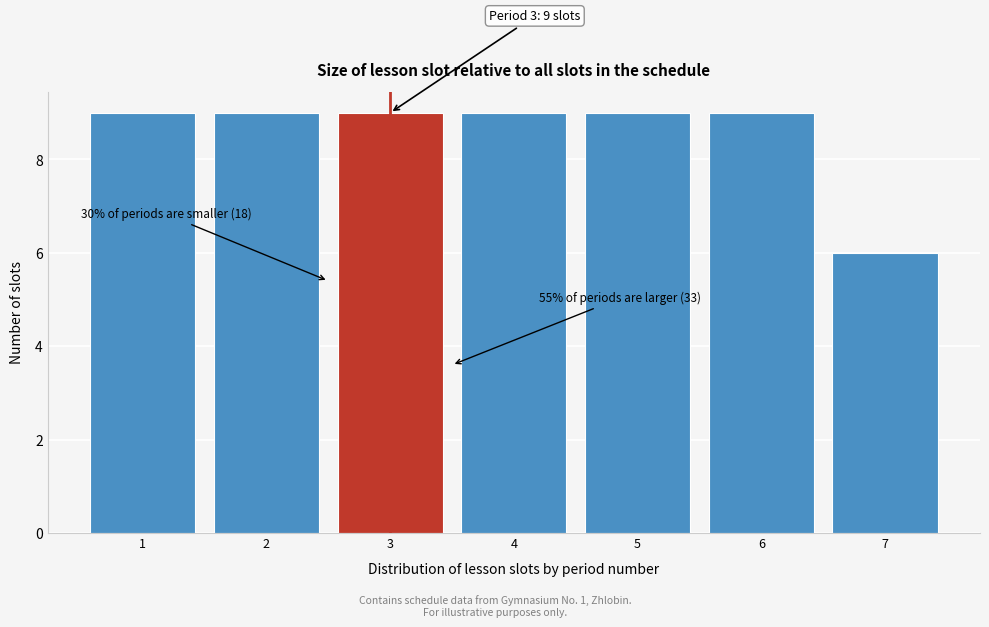

Reading left to right, list all the values displayed in this chart.

1=9	2=9	3=9	4=9	5=9	6=9	7=6